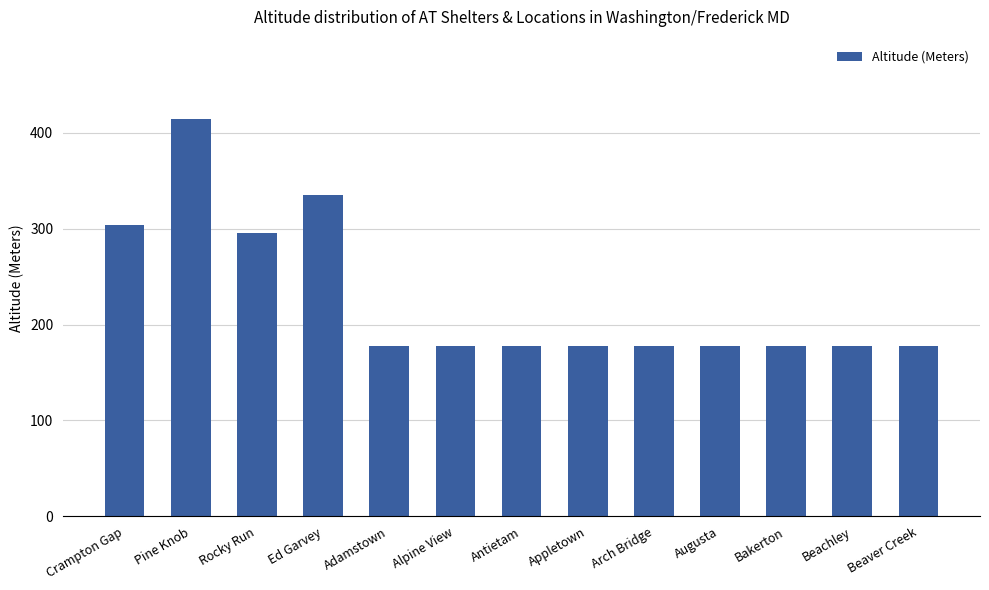

What is the minimum value shown in the chart?

178